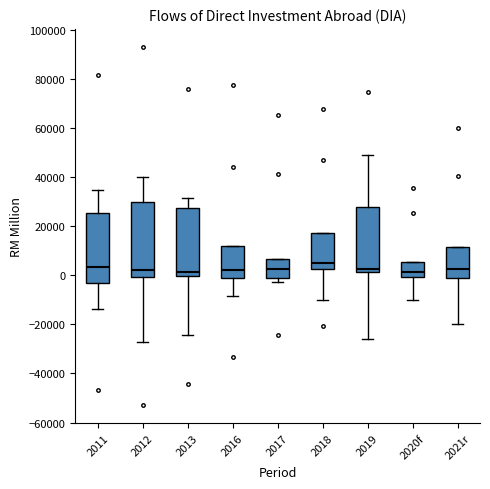

Reading left to right, read every box against the y-axis: the position of its median line, the range the box covers, and the ends of its whiskers. The values are not printed on the chart, so give them approximately, as read against the axis.

2011: median 4000, box -2000 to 26000, whiskers -14000 to 34000
2012: median 2000, box 0 to 30000, whiskers -28000 to 40000
2013: median 2000, box 0 to 28000, whiskers -24000 to 32000
2016: median 2000, box -2000 to 12000, whiskers -8000 to 12000
2017: median 2000, box -2000 to 6000, whiskers -2000 (just below the box's lower edge) to 6000
2018: median 6000, box 2000 to 18000, whiskers -10000 to 18000
2019: median 2000 (just above the box's lower edge), box 2000 to 28000, whiskers -26000 to 50000
2020f: median 2000, box 0 to 6000, whiskers -10000 to 6000
2021r: median 2000, box -2000 to 12000, whiskers -20000 to 12000